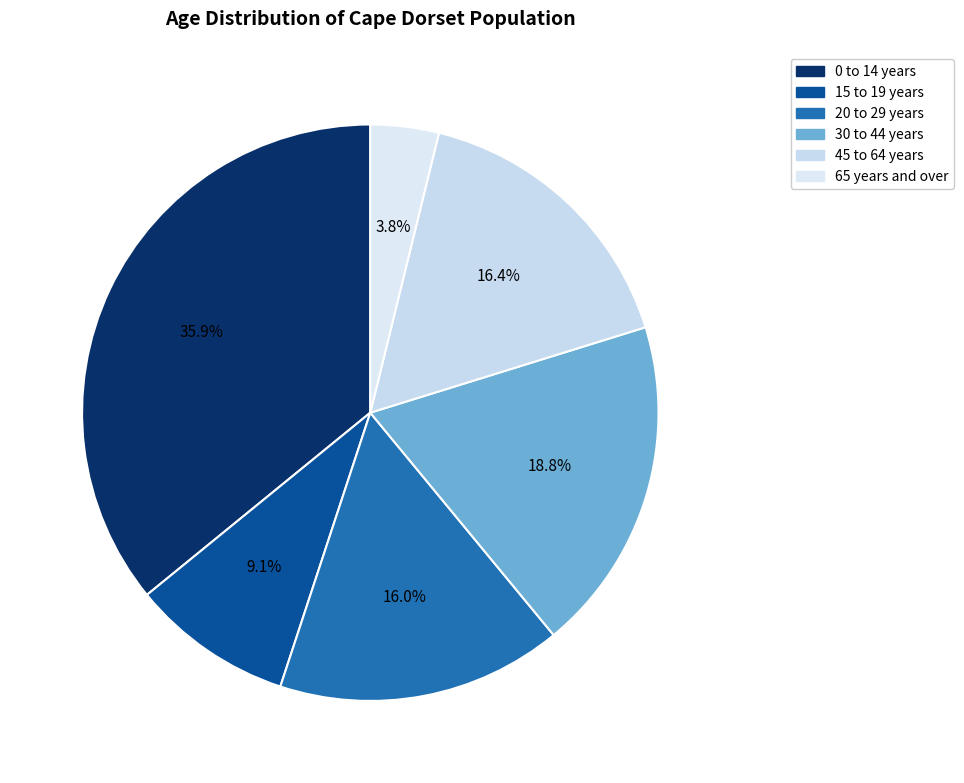

What percentage is the 0 to 14 years slice, to the nearest percent?

36%